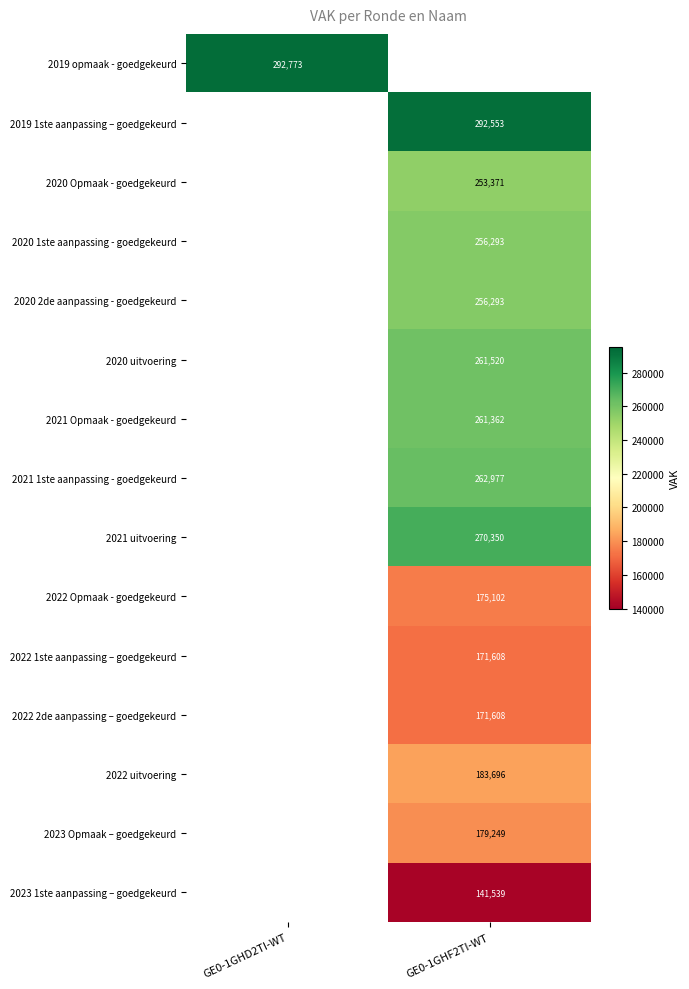

Which has a higher value, GE0-1GHF2TI-WT or GE0-1GHD2TI-WT?

GE0-1GHD2TI-WT